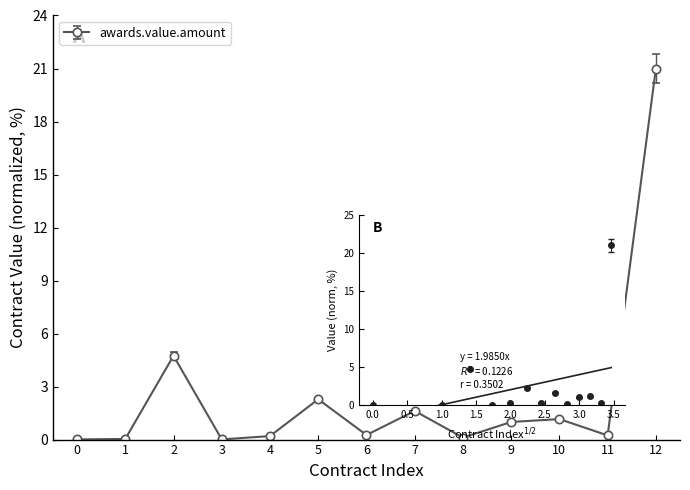

What is the value of the contracts.value.amount point at the 12th from the left?

0.2